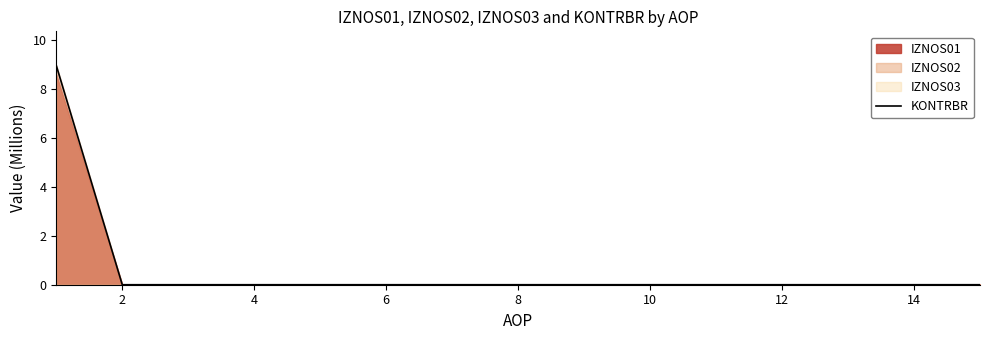

True or false: the data has more than 2 interior local peaks.

False